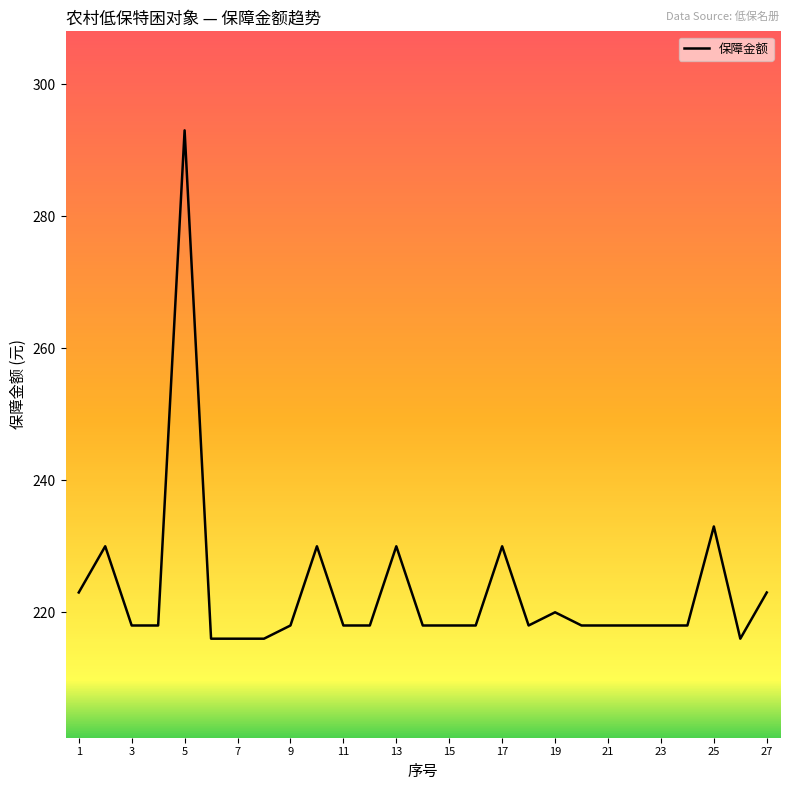

What is the smallest value displayed?

216